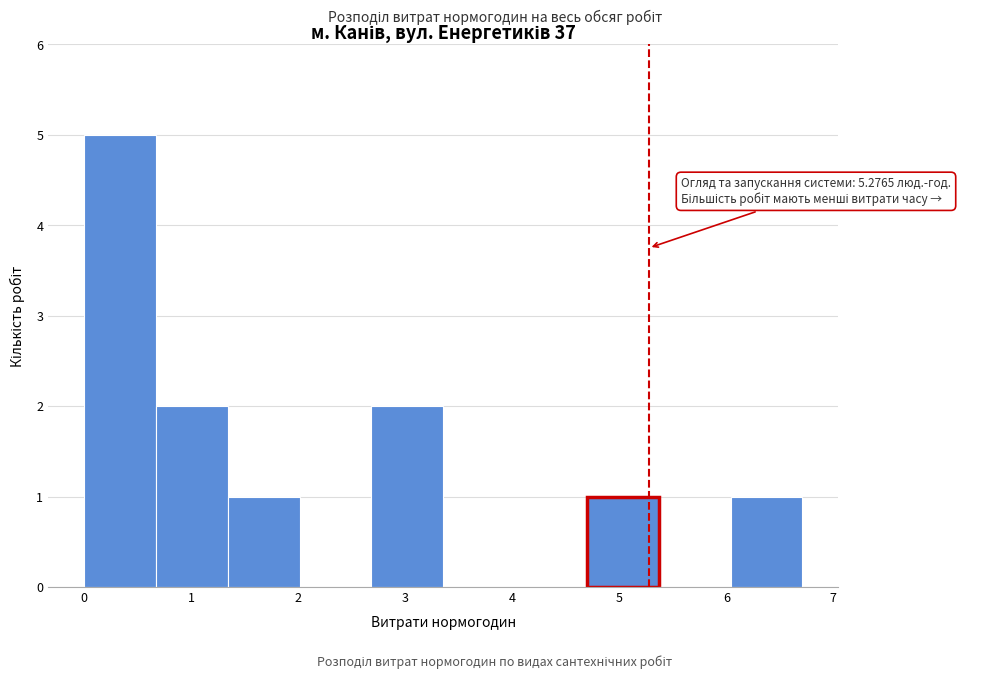

Over which range of the x-axis is the bar tallest?

0.0 to 0.7